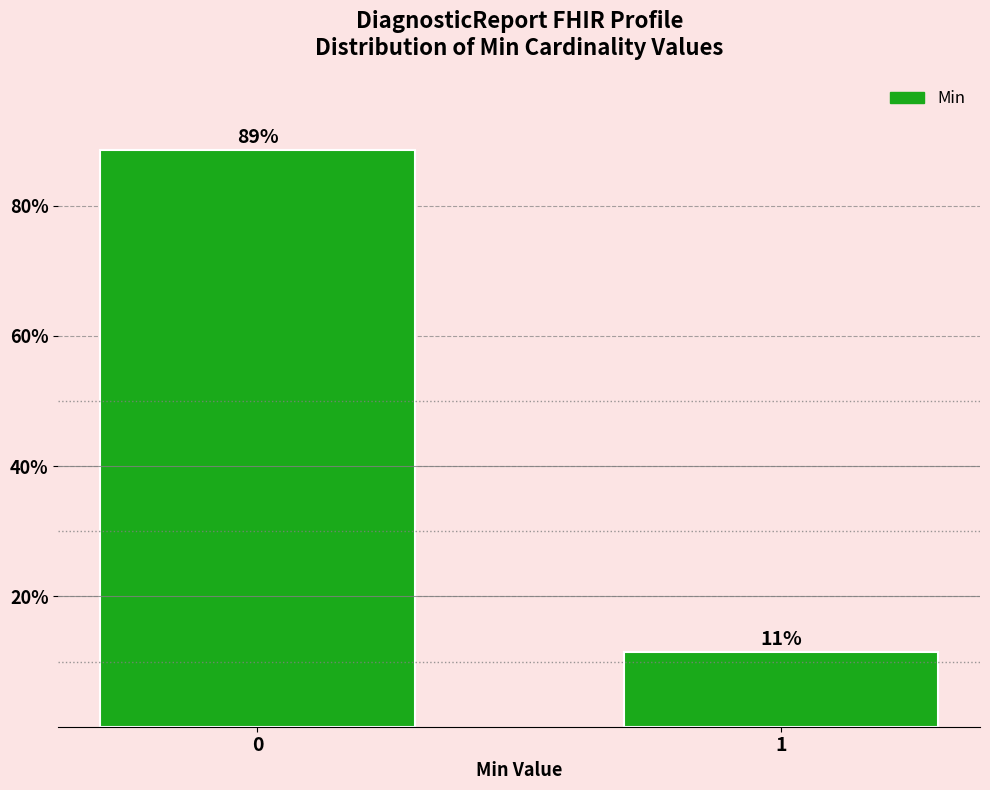

What is the value of the 2nd bar from the left?

11.4